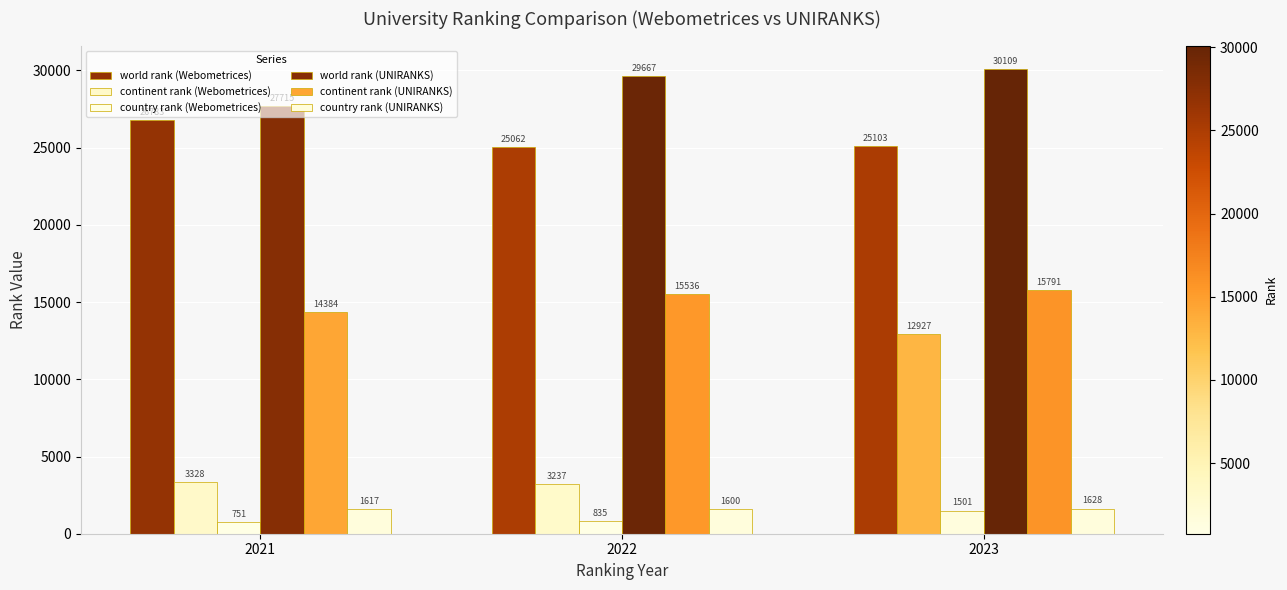

How many bars are there in total?

18